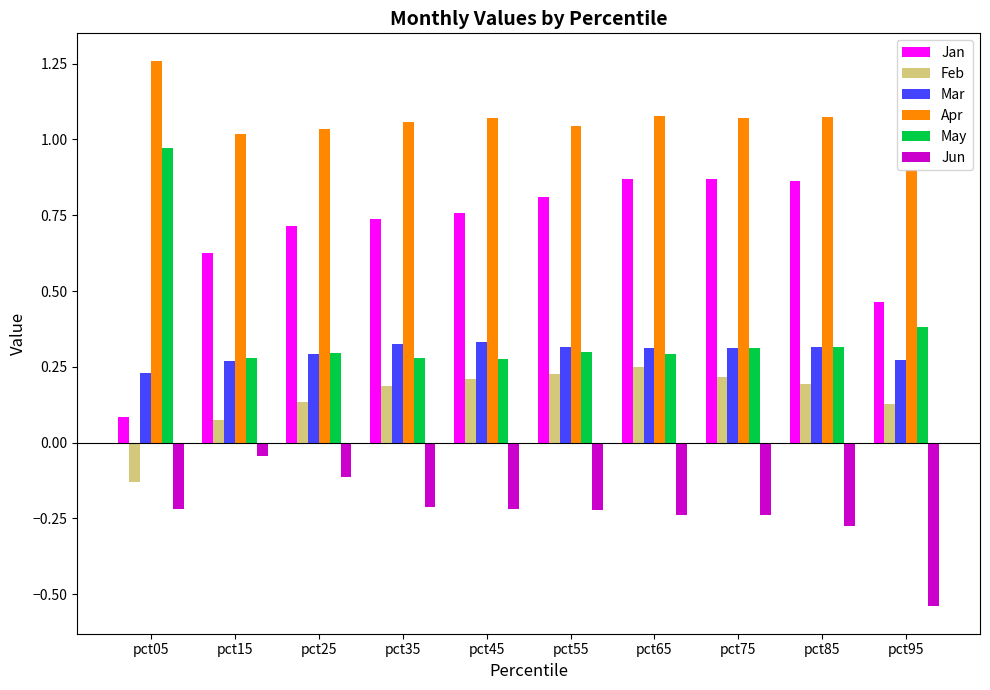

Is it true that Apr equals 0.7 at pct25?

False